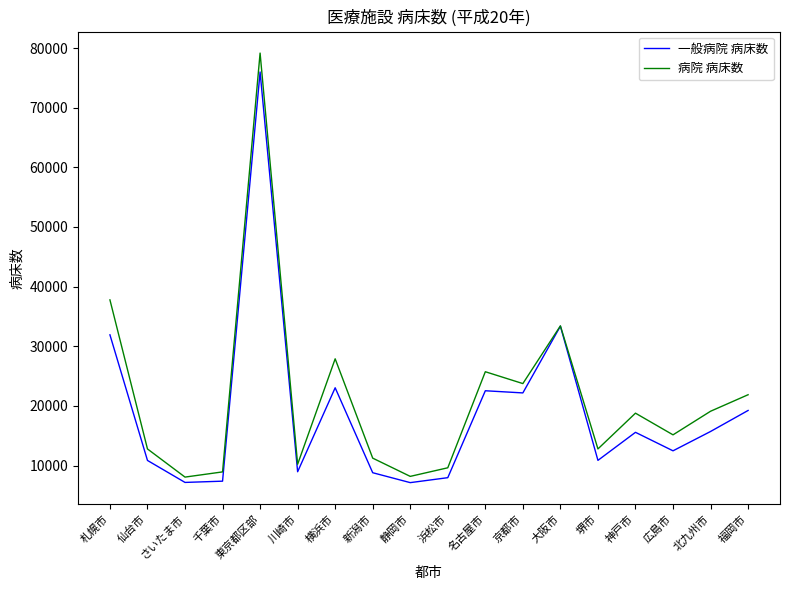

What is the sum of the 病院 病床数 values at 札幌市 and 千葉市?

46727